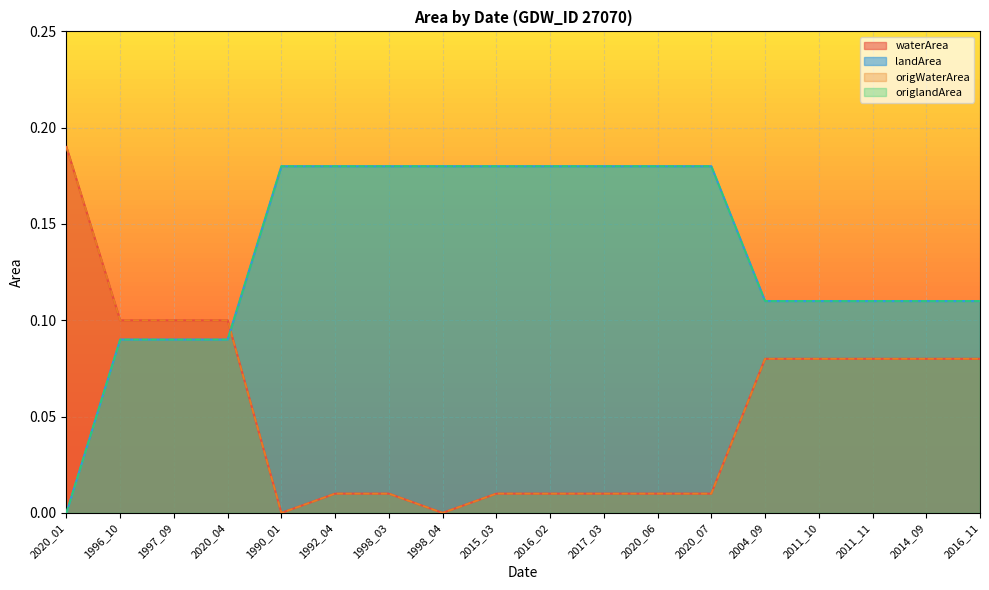

Which series has the widest spread of values?

waterArea